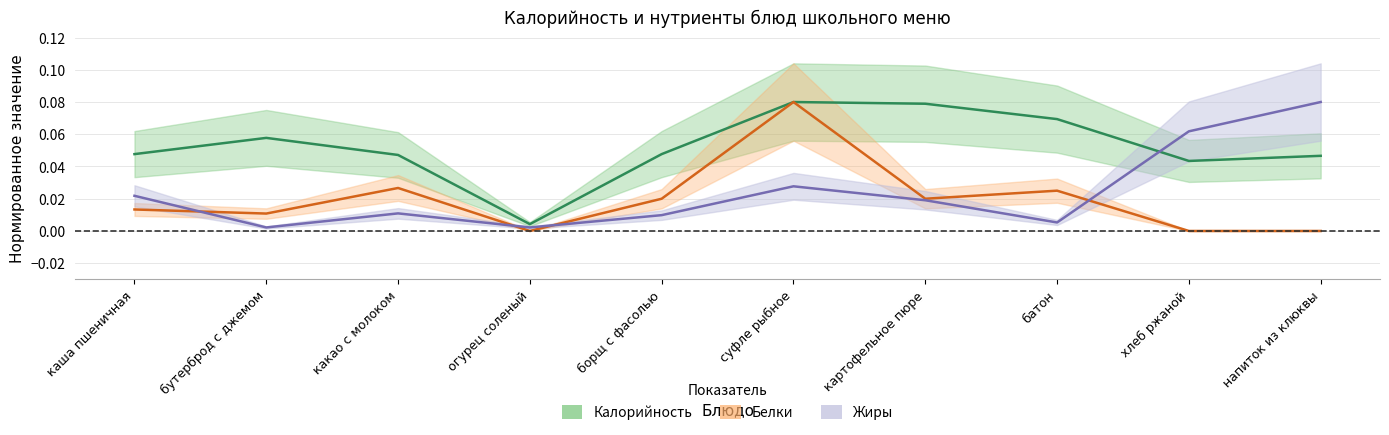

How many lines are shown in the chart?

3